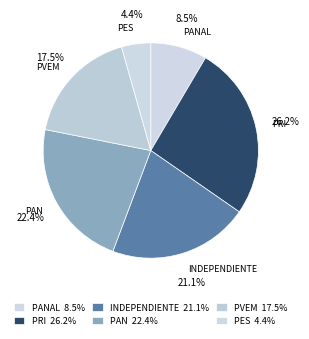

What percentage is NOT represented by PANAL?

91.5%